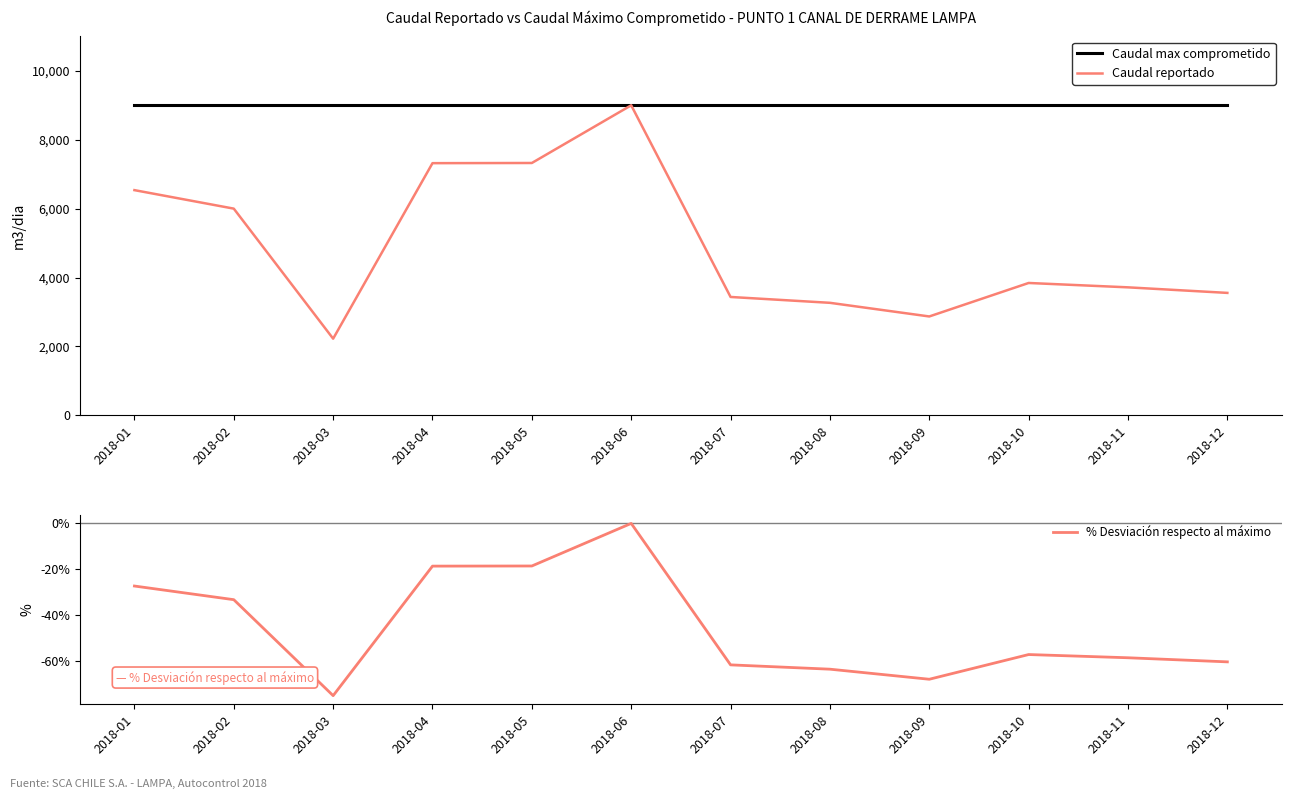

True or false: % Desviación respecto al máximo and Caudal reportado intersect in this chart.

False